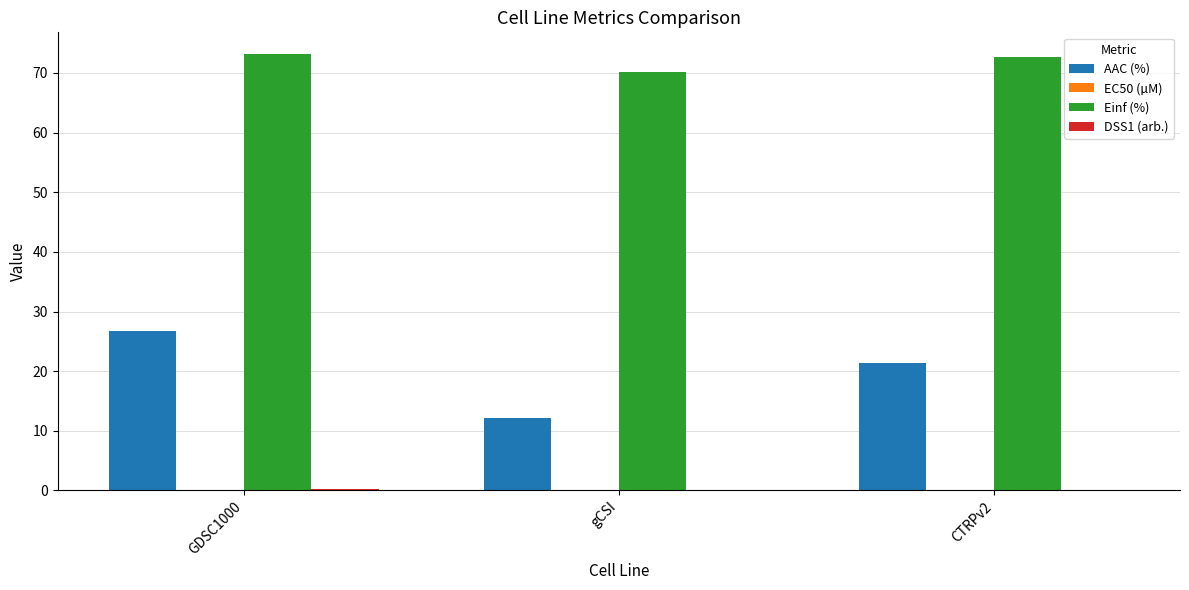

What is the greatest value displayed?

73.1